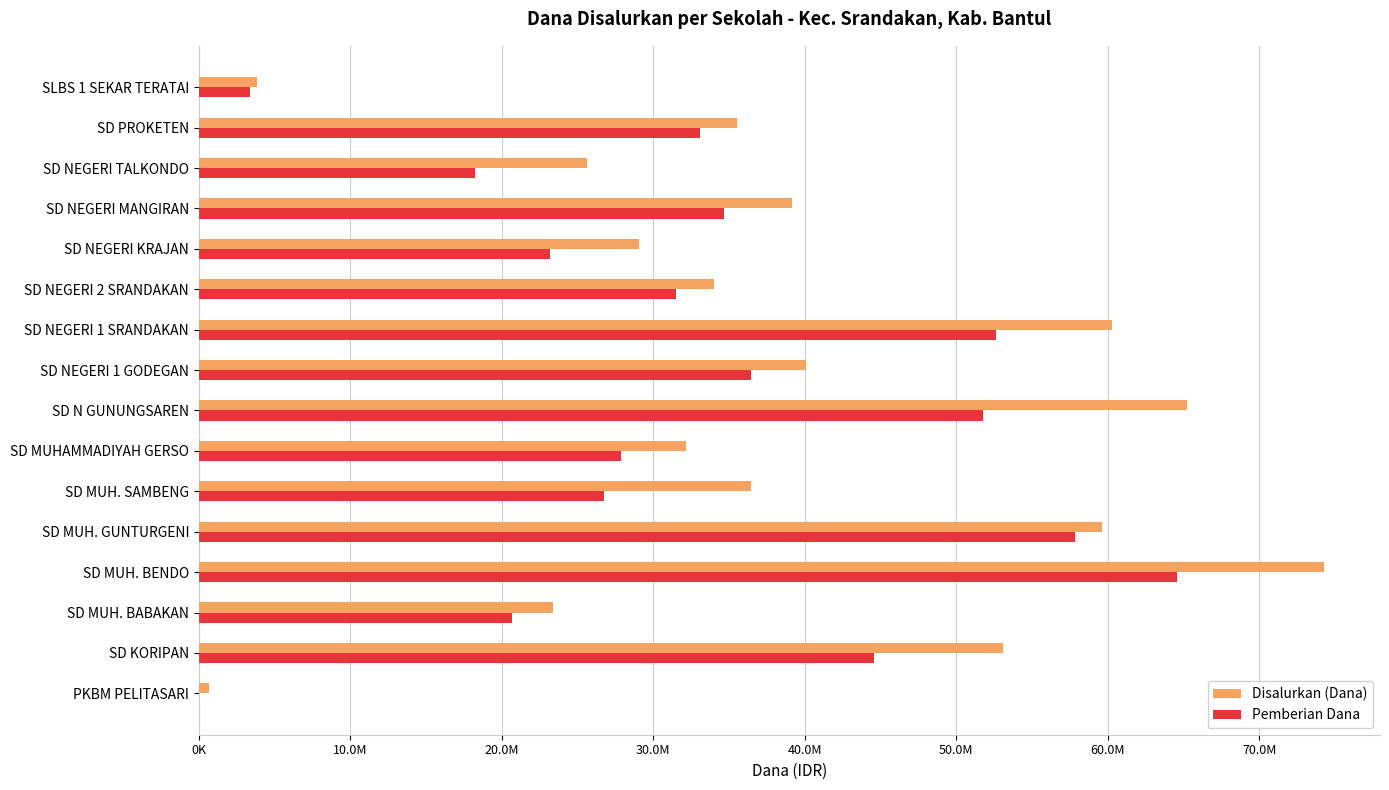

At which category is the sum across all series the highest?

SD MUH. BENDO